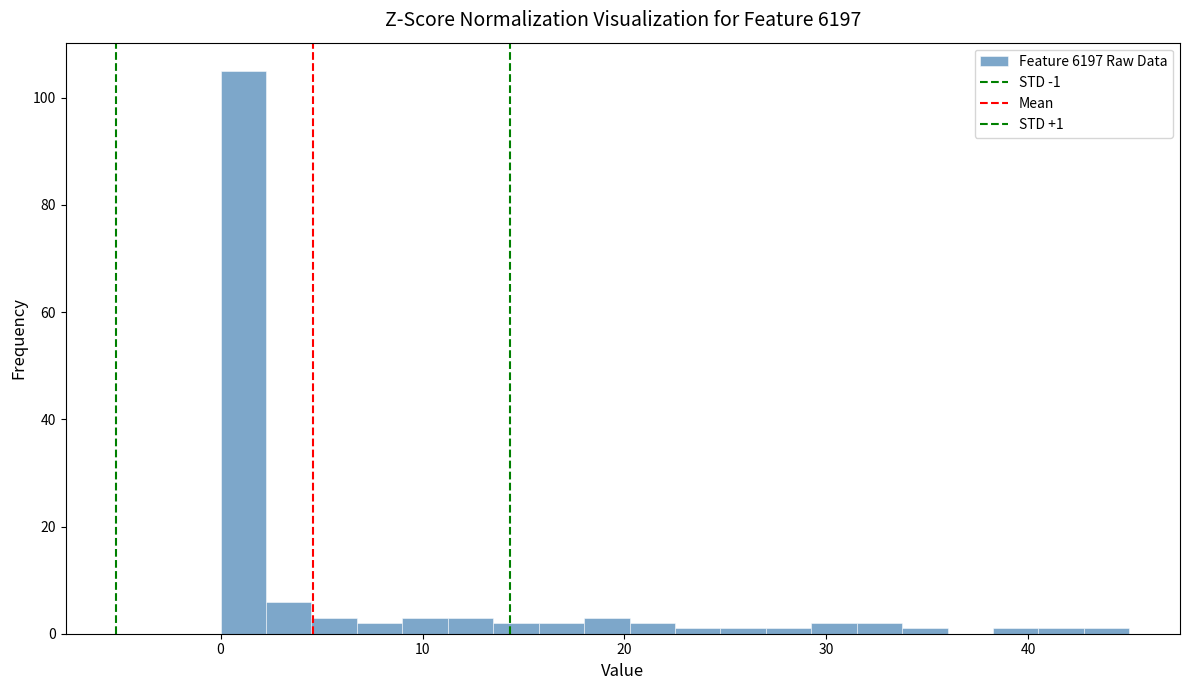

Read against the x-axis, roughly where is the centre of the tallest bar?

1